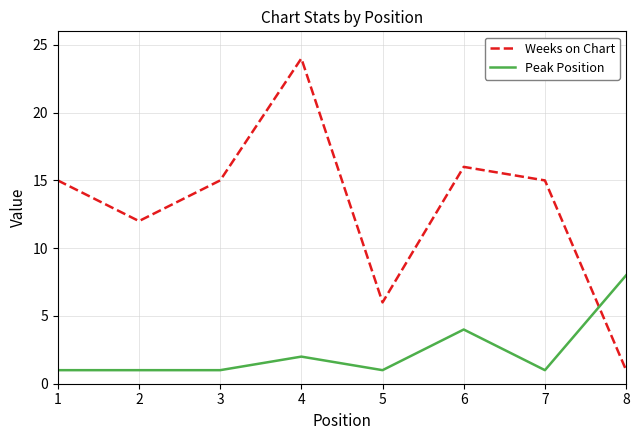

What is the highest value of the Peak Position series?

8